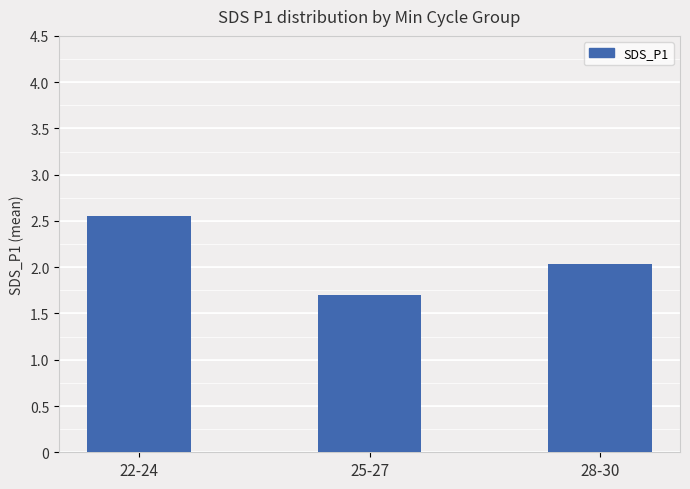

What is the change in value from 22-24 to 28-30?

-0.5